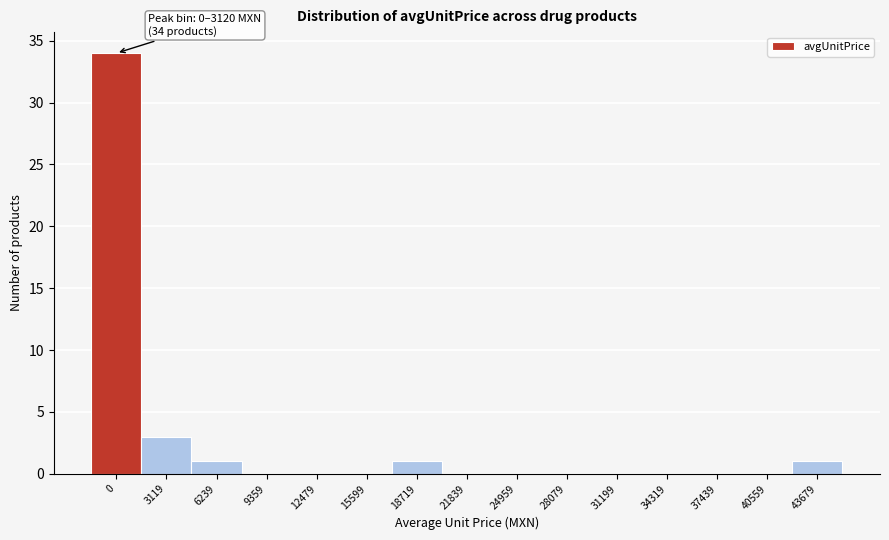

Reading left to right, what are all the values shown in this chart?

0=34	3119=3	6239=1	9359=0	12479=0	15599=0	18719=1	21839=0	24959=0	28079=0	31199=0	34319=0	37439=0	40559=0	43679=1